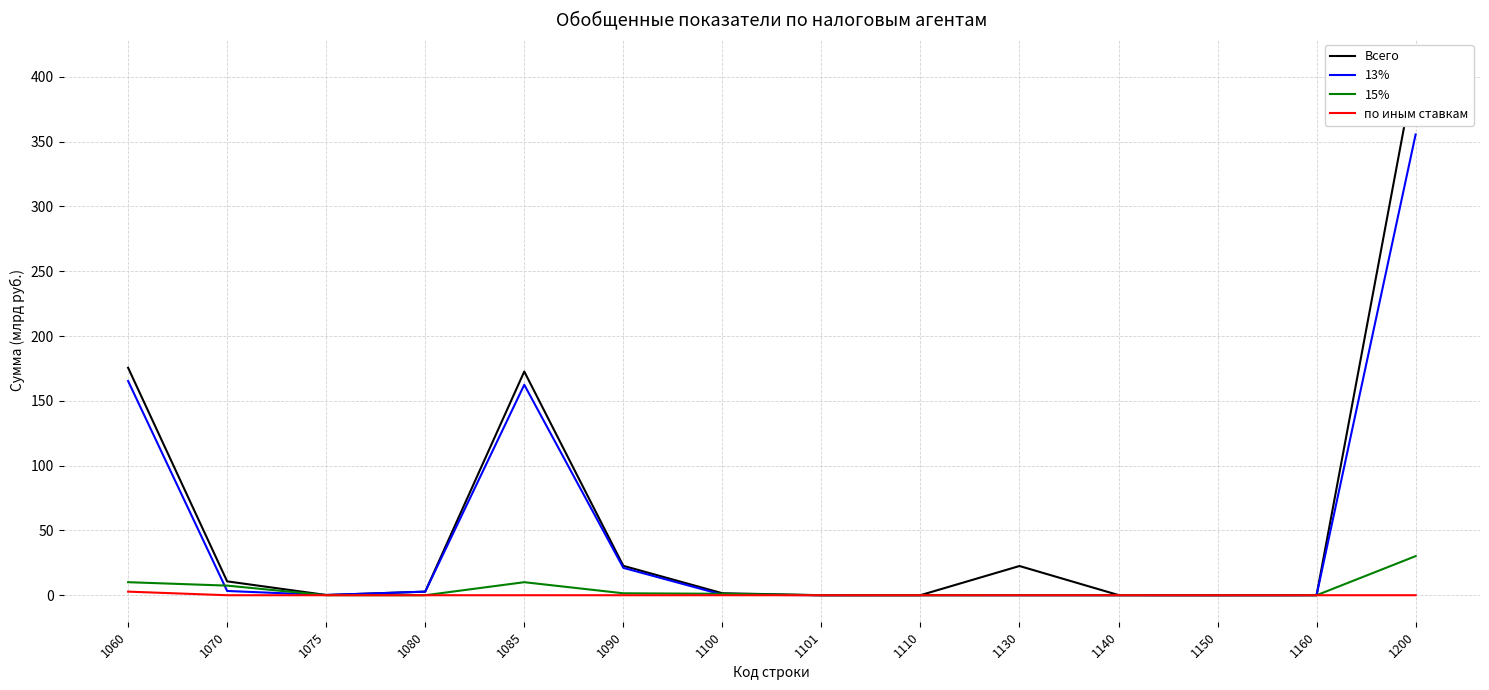

Which label corresponds to the smallest value in the chart?

1130